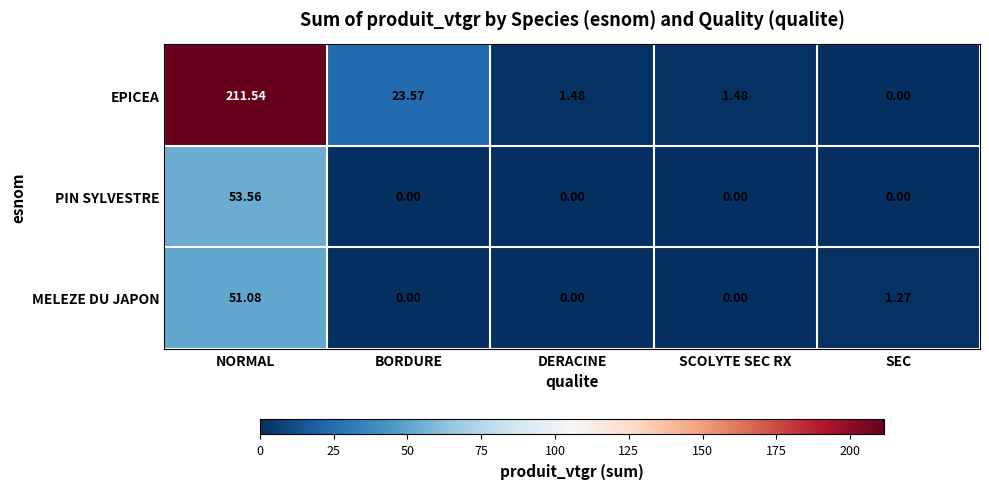

Which label corresponds to the largest value in the chart?

NORMAL